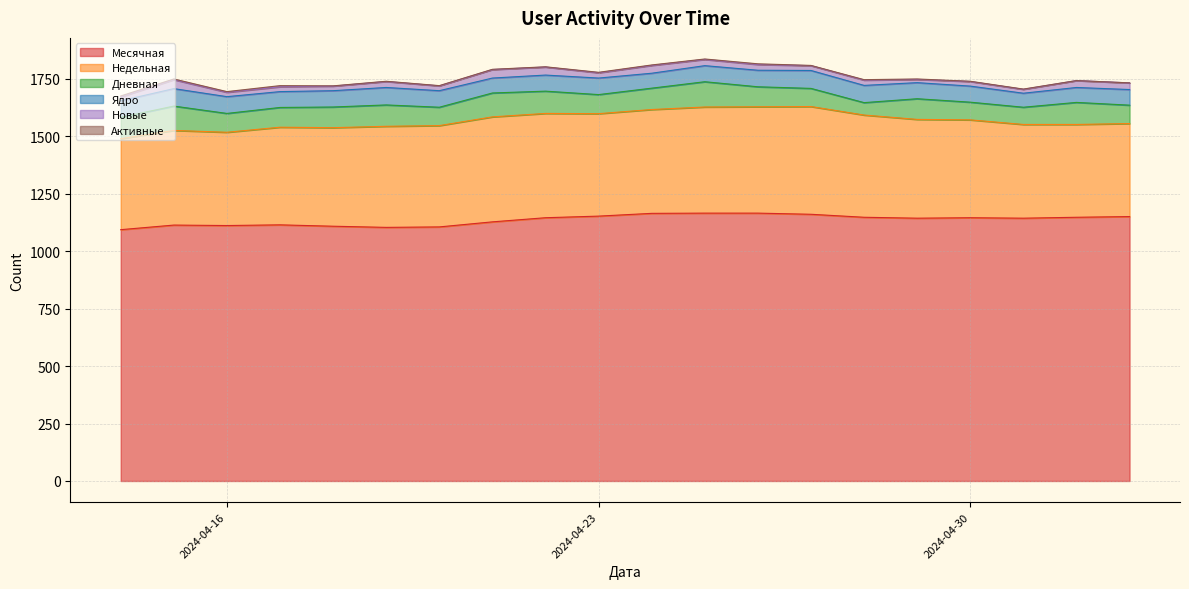

Reading left to right, transcribe all the data shown in this chart.

Месячная: 2024-05-03=1151	2024-05-02=1148	2024-05-01=1144	2024-04-30=1146	2024-04-29=1144	2024-04-28=1148	2024-04-27=1161	2024-04-26=1166	2024-04-25=1166	2024-04-24=1165	2024-04-23=1153	2024-04-22=1146	2024-04-21=1128	2024-04-20=1106	2024-04-19=1104	2024-04-18=1109	2024-04-17=1115	2024-04-16=1112	2024-04-15=1114	2024-04-14=1094
Недельная: 2024-05-03=405	2024-05-02=404	2024-05-01=408	2024-04-30=426	2024-04-29=430	2024-04-28=445	2024-04-27=469	2024-04-26=463	2024-04-25=462	2024-04-24=452	2024-04-23=446	2024-04-22=454	2024-04-21=457	2024-04-20=441	2024-04-19=440	2024-04-18=429	2024-04-17=425	2024-04-16=406	2024-04-15=412	2024-04-14=396
Дневная: 2024-05-03=80	2024-05-02=96	2024-05-01=75	2024-04-30=77	2024-04-29=90	2024-04-28=54	2024-04-27=79	2024-04-26=87	2024-04-25=110	2024-04-24=93	2024-04-23=83	2024-04-22=97	2024-04-21=104	2024-04-20=80	2024-04-19=93	2024-04-18=90	2024-04-17=86	2024-04-16=82	2024-04-15=106	2024-04-14=93
Ядро: 2024-05-03=68	2024-05-02=65	2024-05-01=61	2024-04-30=70	2024-04-29=70	2024-04-28=75	2024-04-27=78	2024-04-26=72	2024-04-25=70	2024-04-24=65	2024-04-23=72	2024-04-22=70	2024-04-21=65	2024-04-20=72	2024-04-19=76	2024-04-18=71	2024-04-17=69	2024-04-16=73	2024-04-15=76	2024-04-14=72
Новые: 2024-05-03=29	2024-05-02=30	2024-05-01=17	2024-04-30=20	2024-04-29=14	2024-04-28=23	2024-04-27=21	2024-04-26=25	2024-04-25=27	2024-04-24=34	2024-04-23=23	2024-04-22=35	2024-04-21=37	2024-04-20=21	2024-04-19=26	2024-04-18=20	2024-04-17=21	2024-04-16=19	2024-04-15=39	2024-04-14=17
Активные: 2024-05-03=0	2024-05-02=0	2024-05-01=1	2024-04-30=1	2024-04-29=2	2024-04-28=2	2024-04-27=1	2024-04-26=3	2024-04-25=2	2024-04-24=2	2024-04-23=2	2024-04-22=1	2024-04-21=1	2024-04-20=1	2024-04-19=1	2024-04-18=1	2024-04-17=5	2024-04-16=3	2024-04-15=3	2024-04-14=4